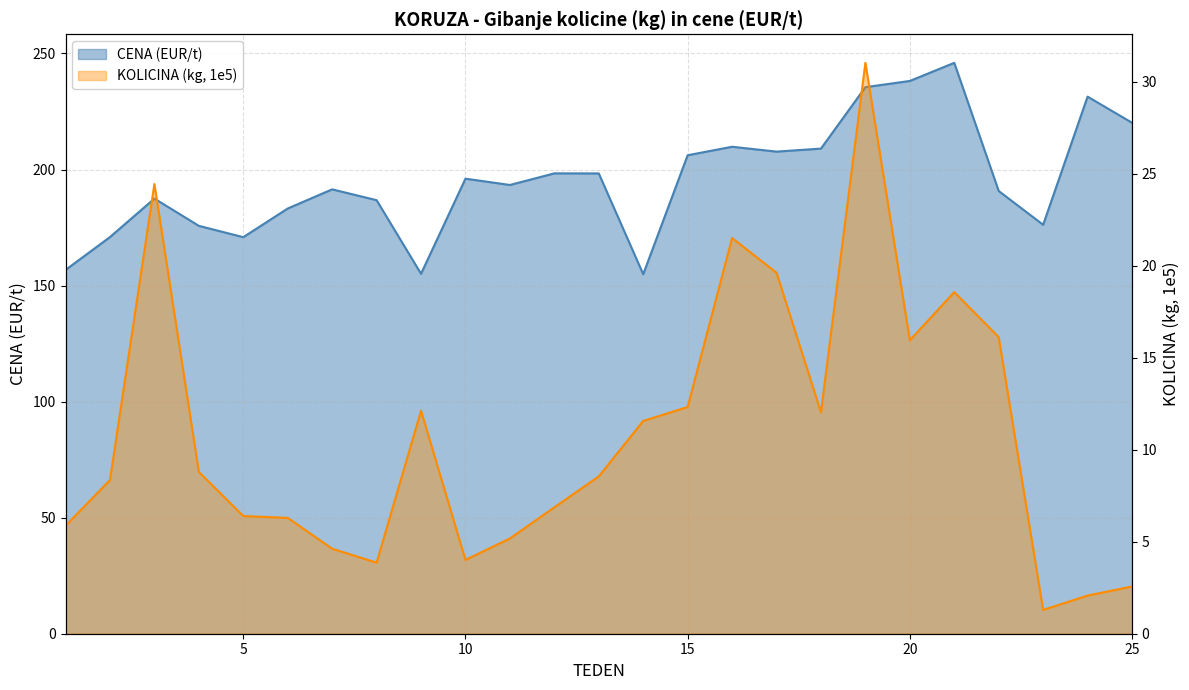

What is the value of the KOLICINA (kg, 1e5) point at the 19th from the left?

31.0